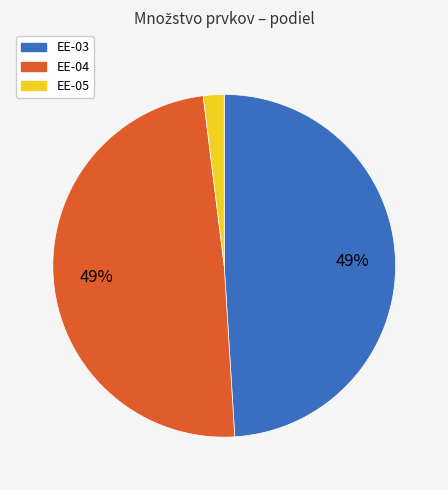

Combined, do EE-03 and EE-04 account for over 50%?

Yes